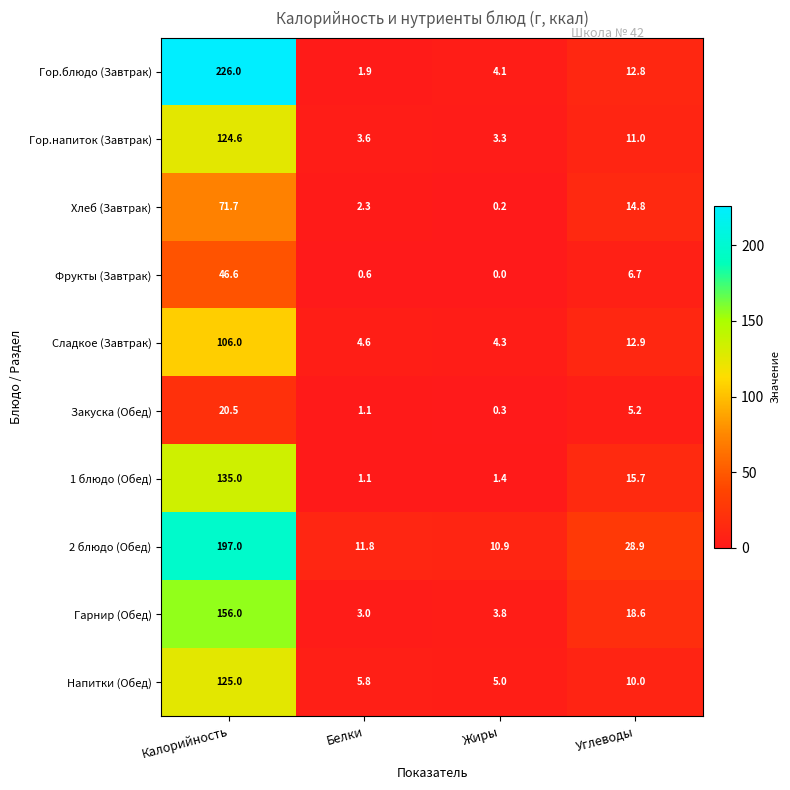

What is the spread (max minus min) of values at Жиры?

10.9